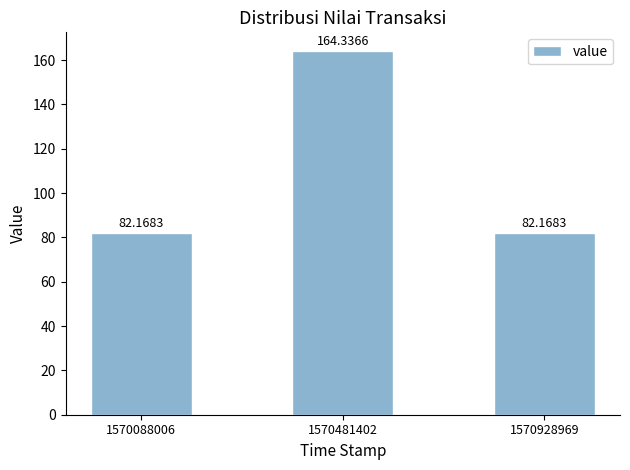

What is the value of the 1st bar from the left?

82.2